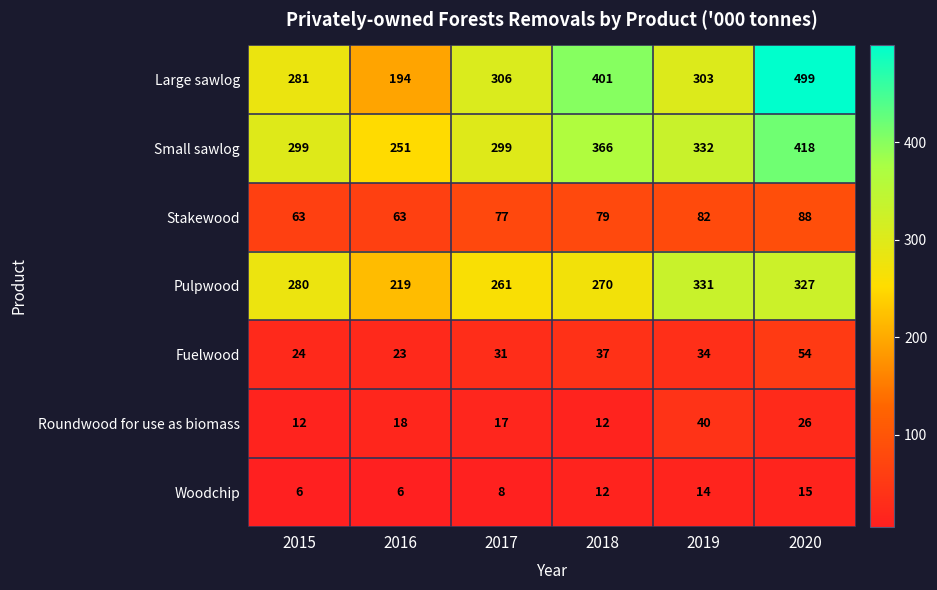

Which series changed the most between 2015 and 2019?

Pulpwood